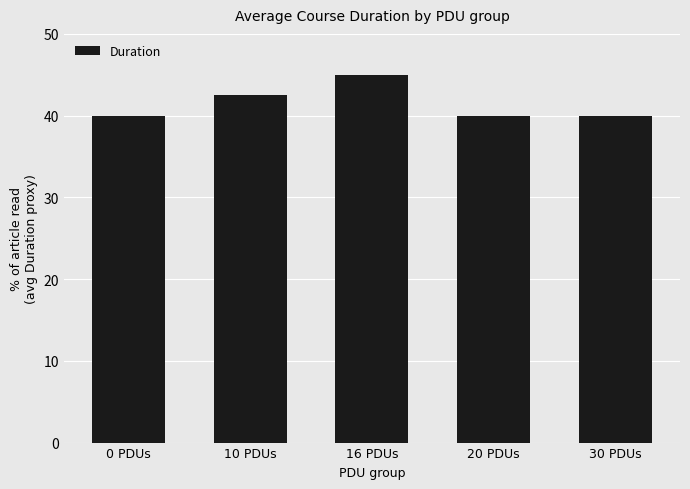

What is the average value?

41.5